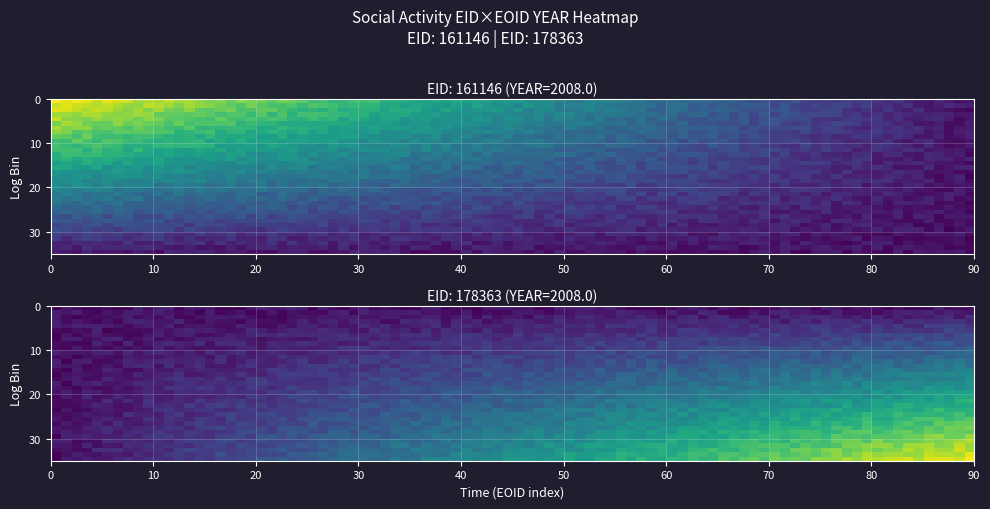

Which series has the largest total across all categories?

161146